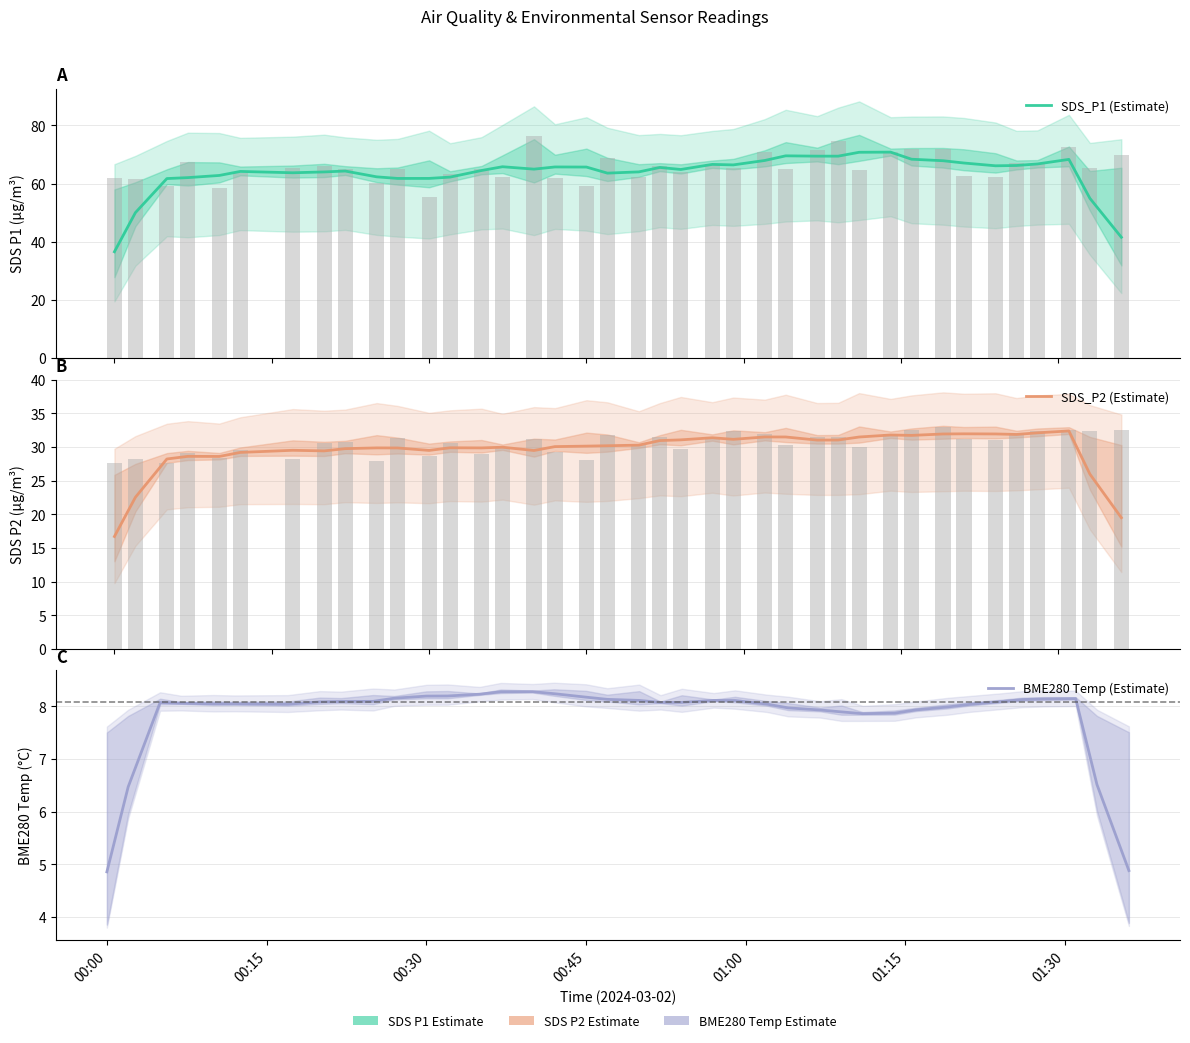

Which series has the widest spread of values?

SDS_P1 (Estimate)